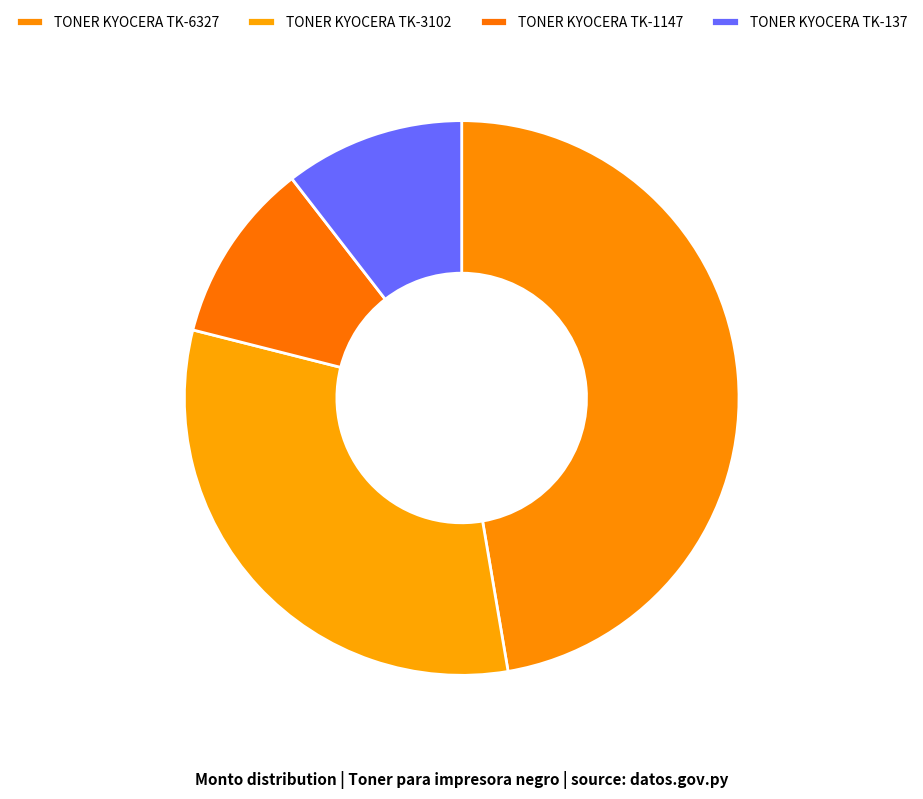

Is it true that TONER KYOCERA TK-3102 is 32% of the pie?

True